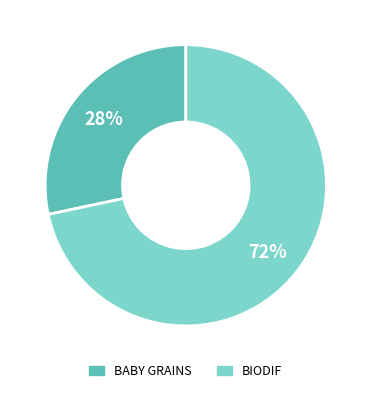

Is there any slice that represents more than half of the pie?

Yes